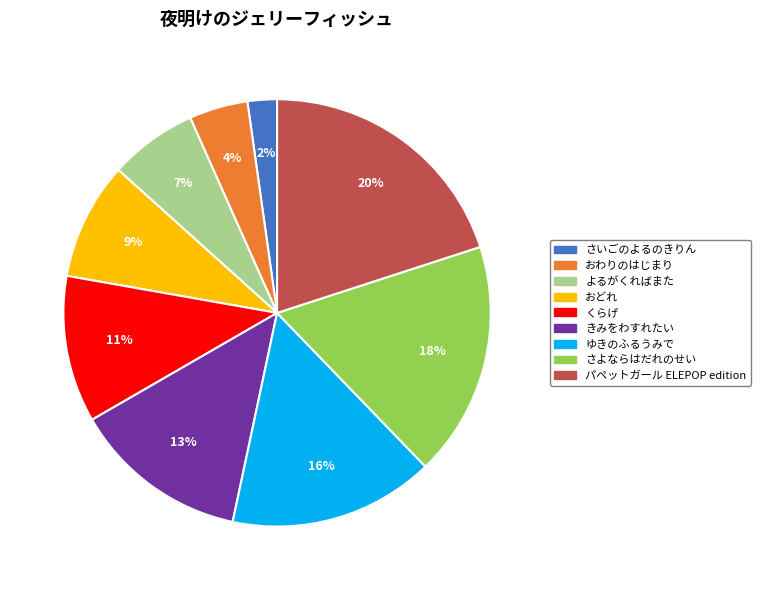

Count the number of slices in the pie.

9